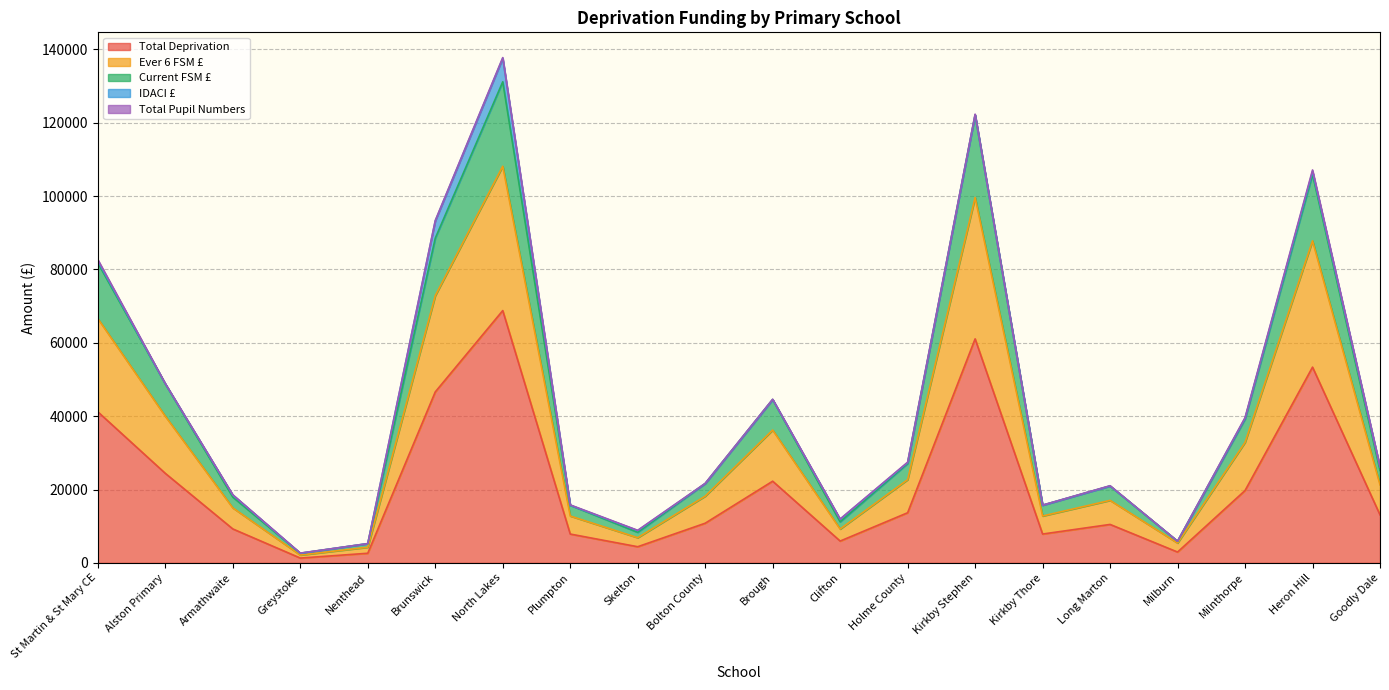

What is the maximum value for Total Deprivation?

68795